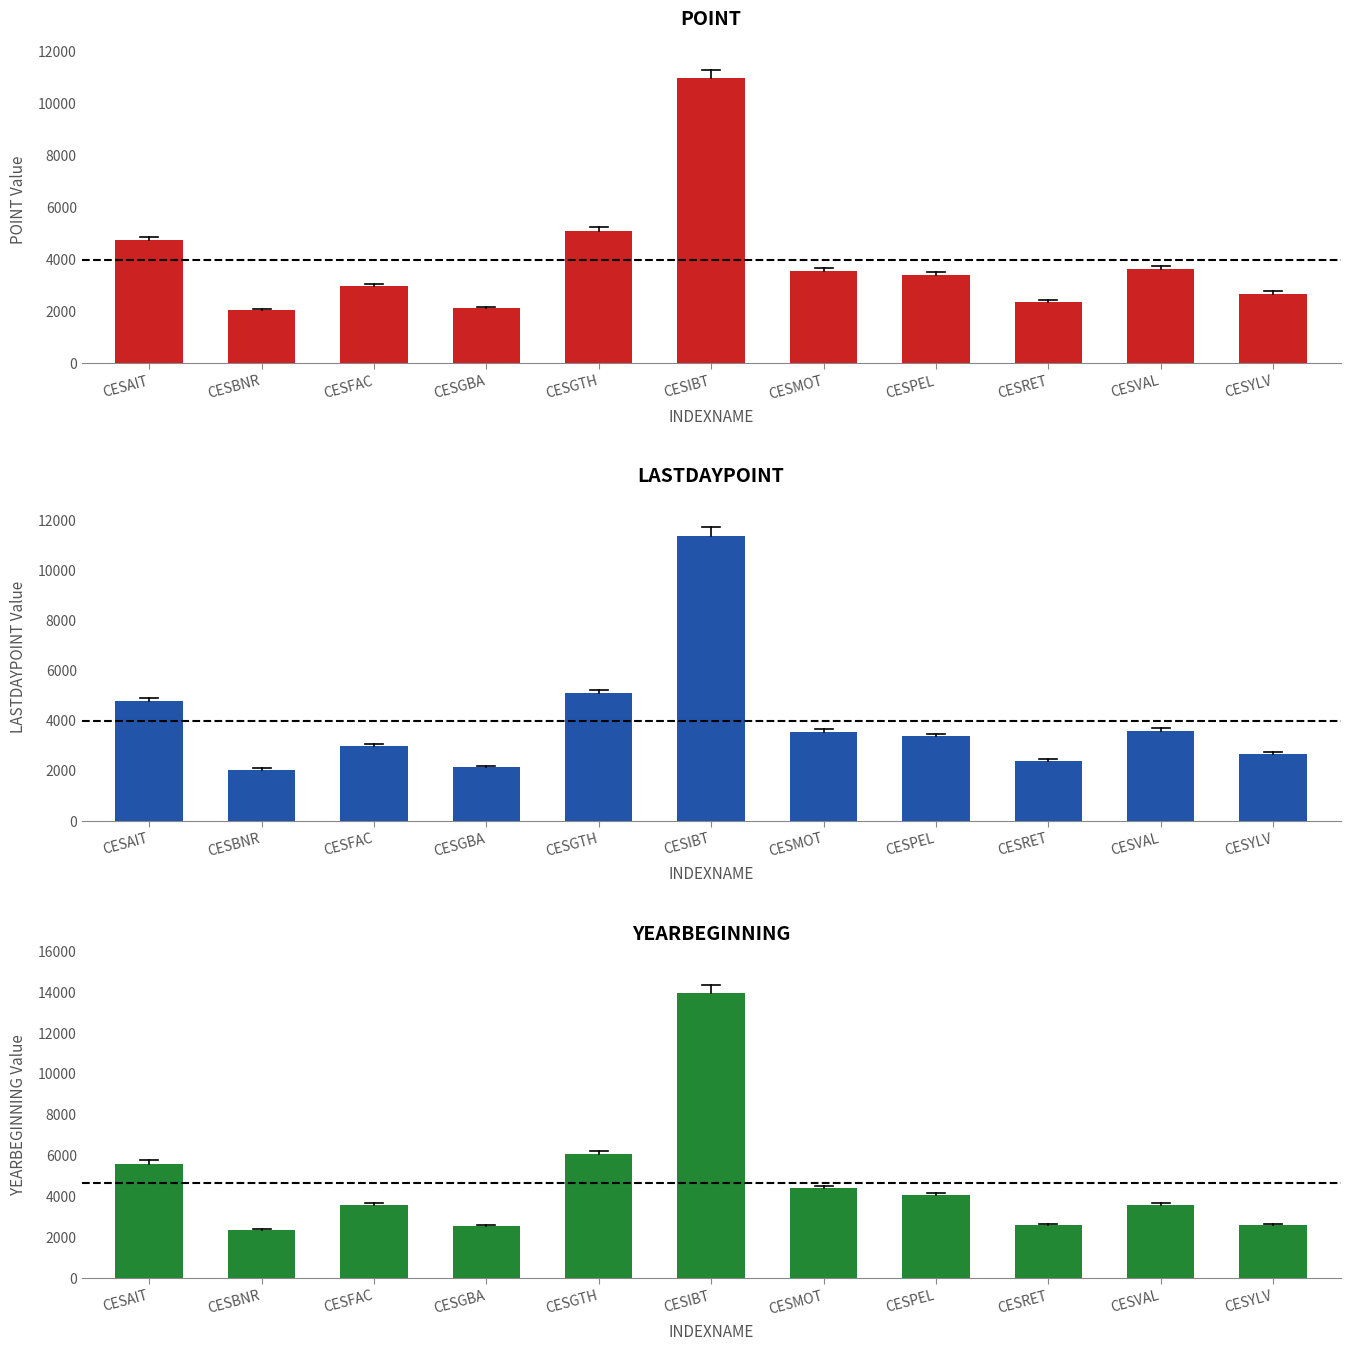

Does the chart contain any negative values?

No